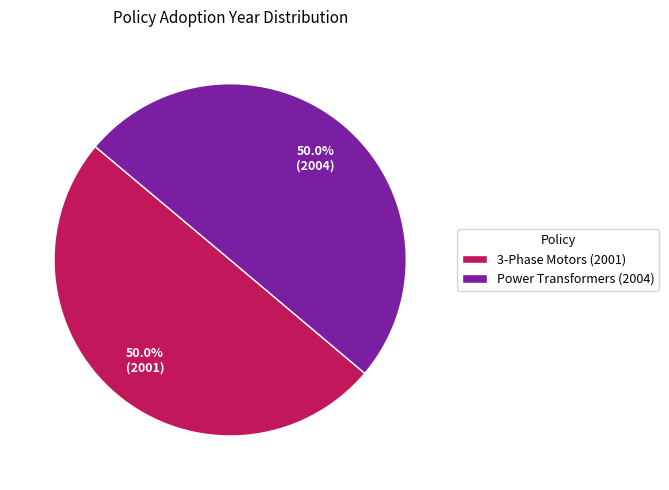

Is the sum of Power Transformers (2004) and 3-Phase Motors (2001) greater than half?

Yes